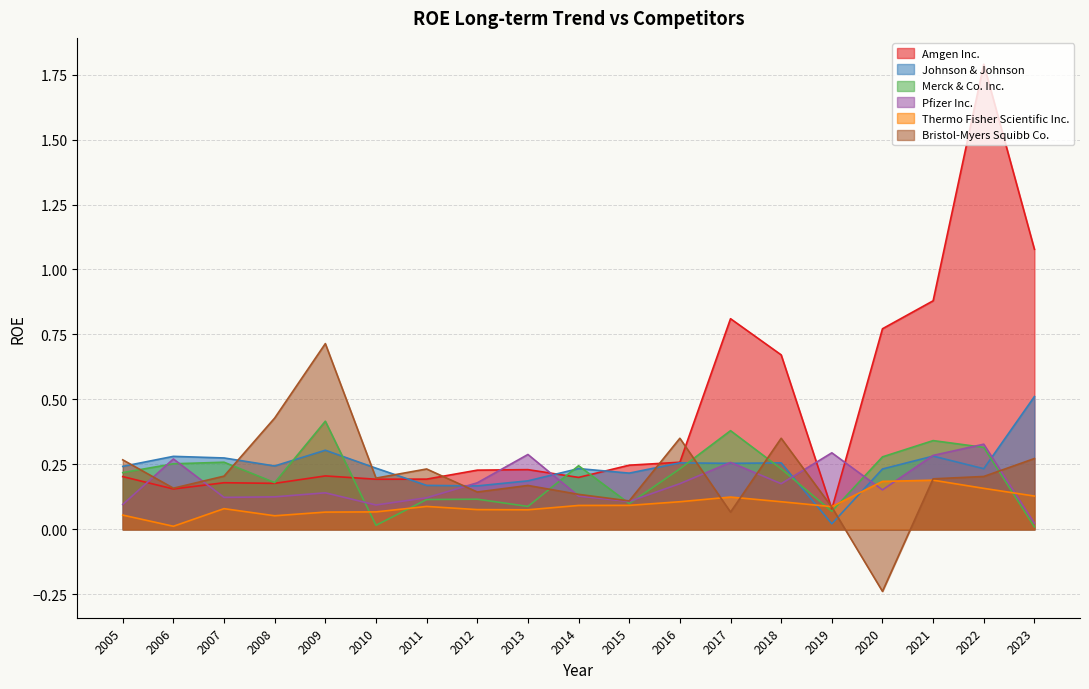

What position from the left is 2013?

9